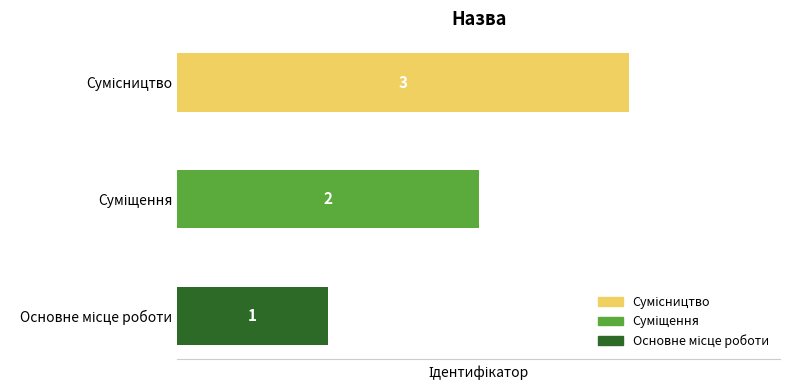

What is the sum of all values?

6